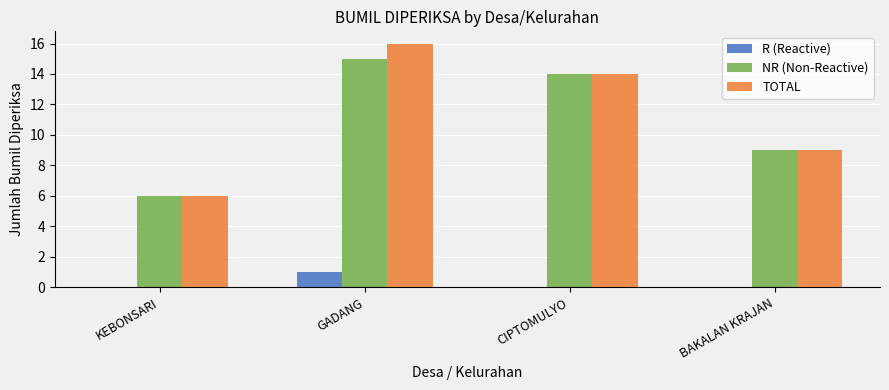

Does the chart contain stacked bars?

No